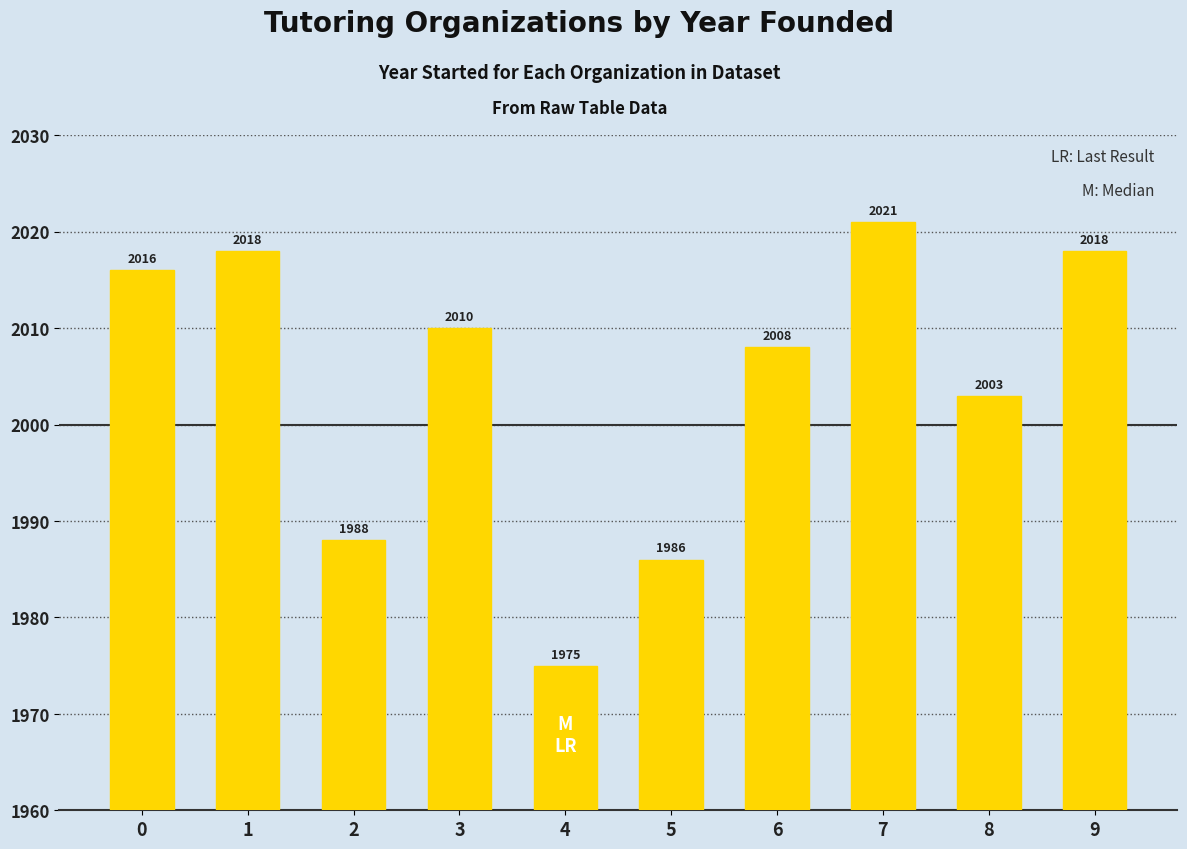

What is the change in value from 3 to 4?

-35